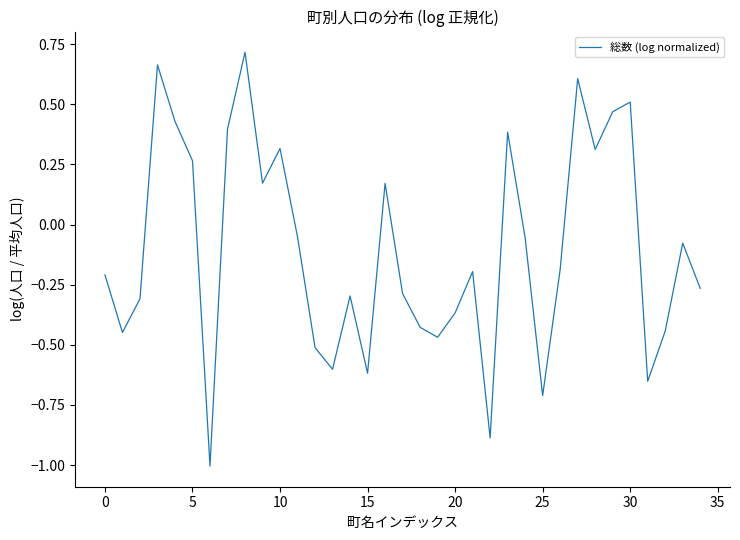

What is the minimum value shown in the chart?

-1.0